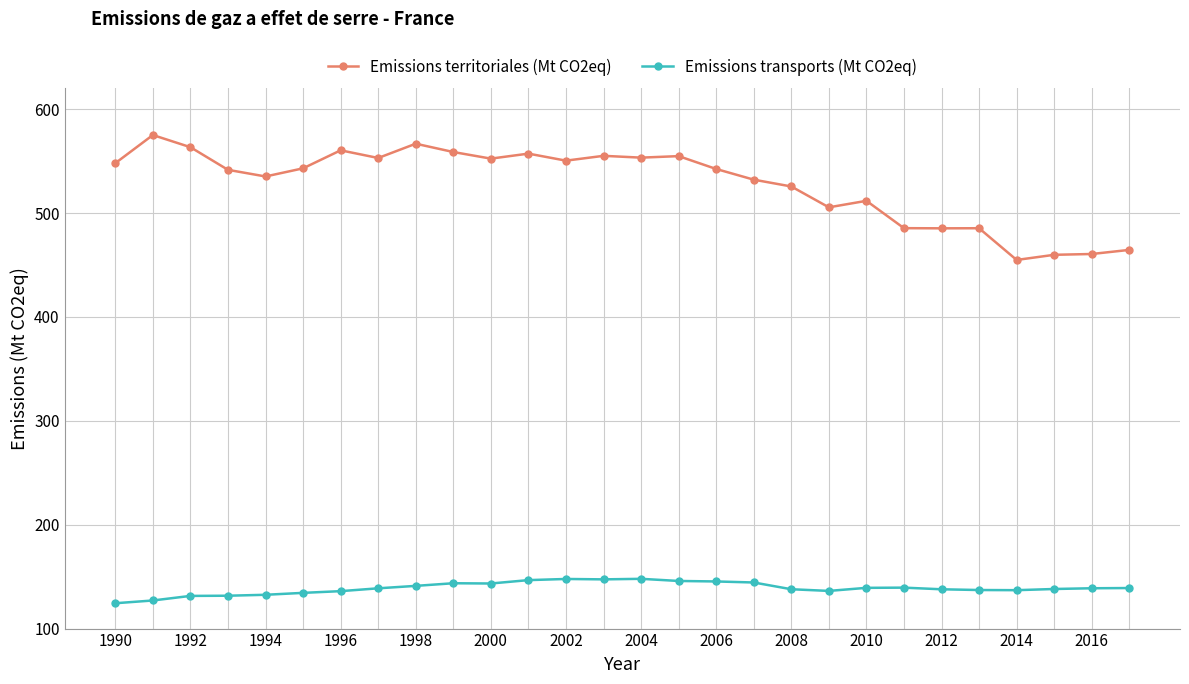

Which series has the largest total across all categories?

Emissions territoriales (Mt CO2eq)